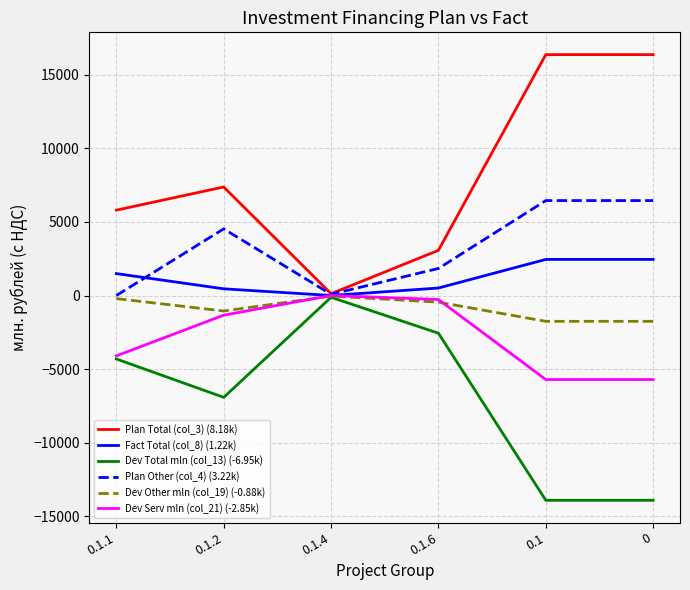

What is the difference between the highest and lowest values at 0.1?

30252.1